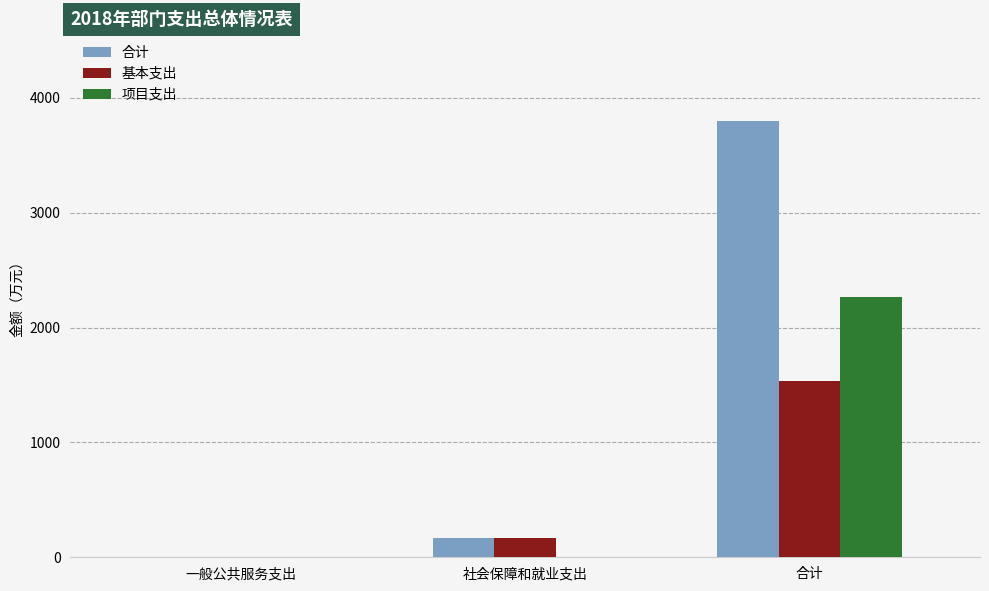

Is the value of 基本支出 at 一般公共服务支出 greater than the value of 项目支出 at 合计?

No